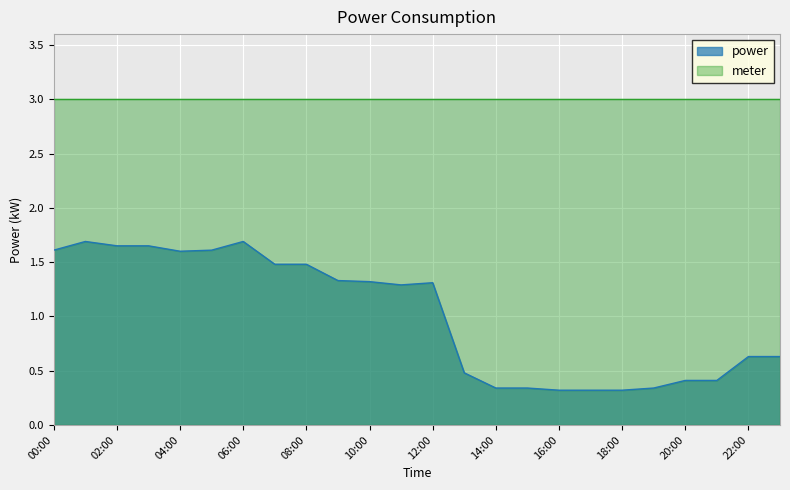

Reading left to right, what are all the values shown in this chart?

00:00=1.6	01:00=1.7	02:00=1.6	03:00=1.6	04:00=1.6	05:00=1.6	06:00=1.7	07:00=1.5	08:00=1.5	09:00=1.3	10:00=1.3	11:00=1.3	12:00=1.3	13:00=0.5	14:00=0.3	15:00=0.3	16:00=0.3	17:00=0.3	18:00=0.3	19:00=0.3	20:00=0.4	21:00=0.4	22:00=0.6	23:00=0.6